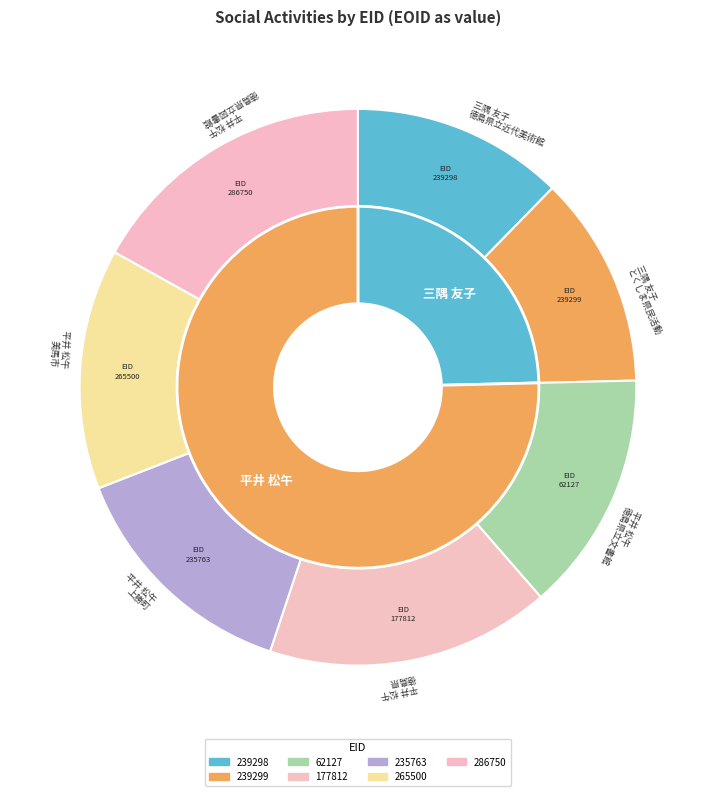

Count the number of slices in the pie.

7